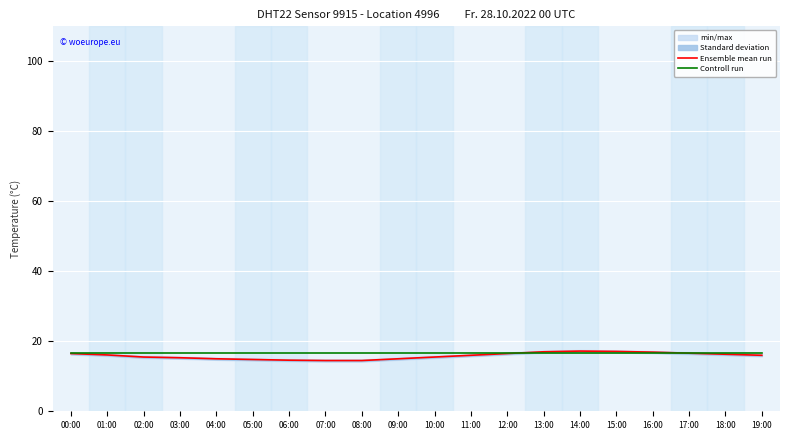

What is the highest value of the Controll run series?

16.7